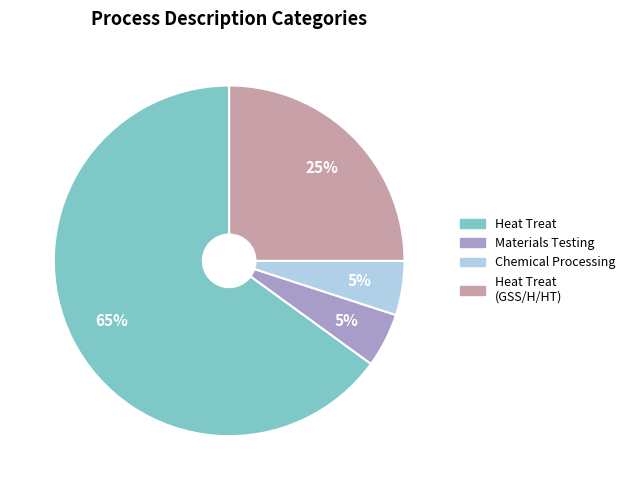

To the nearest percent, what is the difference between the largest and smallest slice percentages?

60%